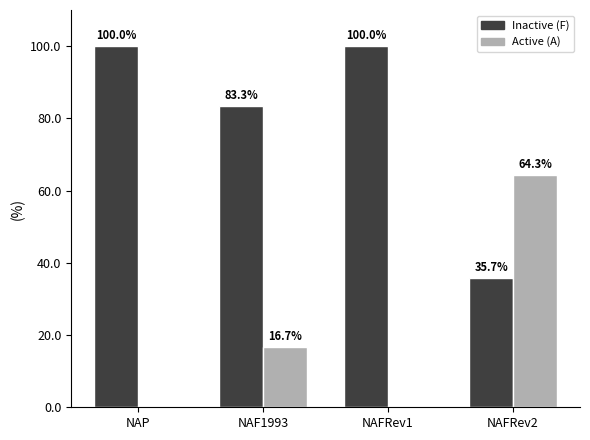

Is the value of Active (A) at NAF1993 greater than the value of Inactive (F) at NAP?

No